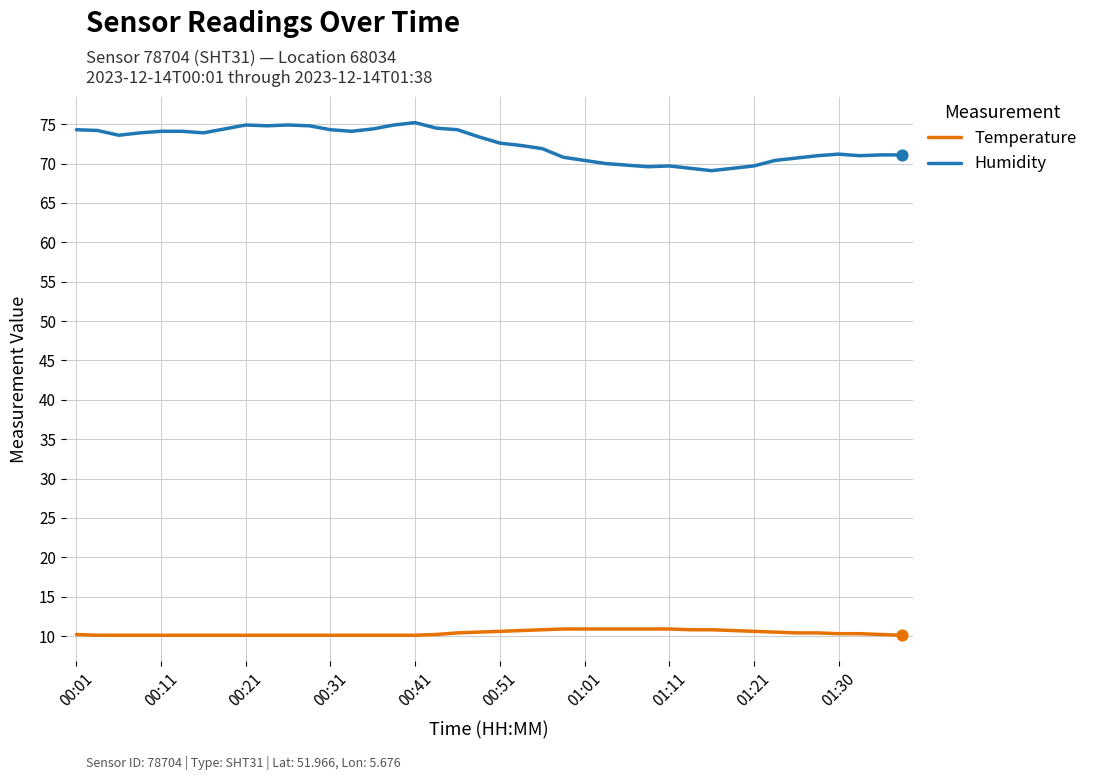

Which series has the largest range (max minus min)?

Humidity